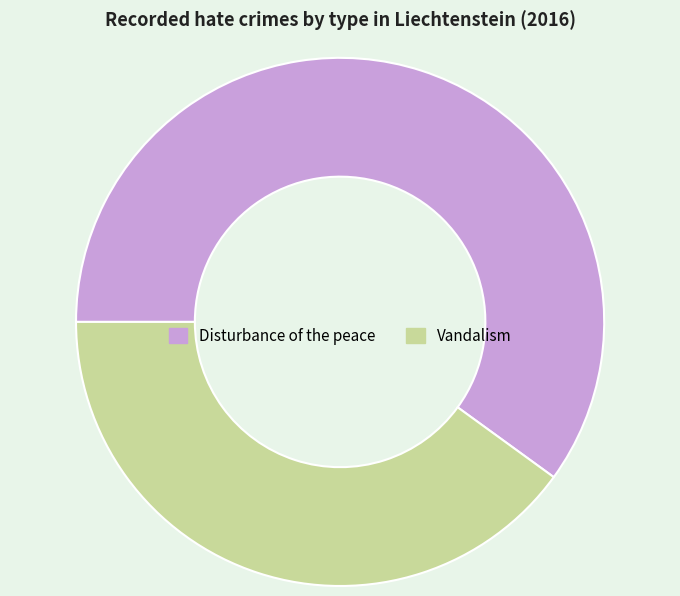

Between Disturbance of the peace and Vandalism, which is larger?

Disturbance of the peace